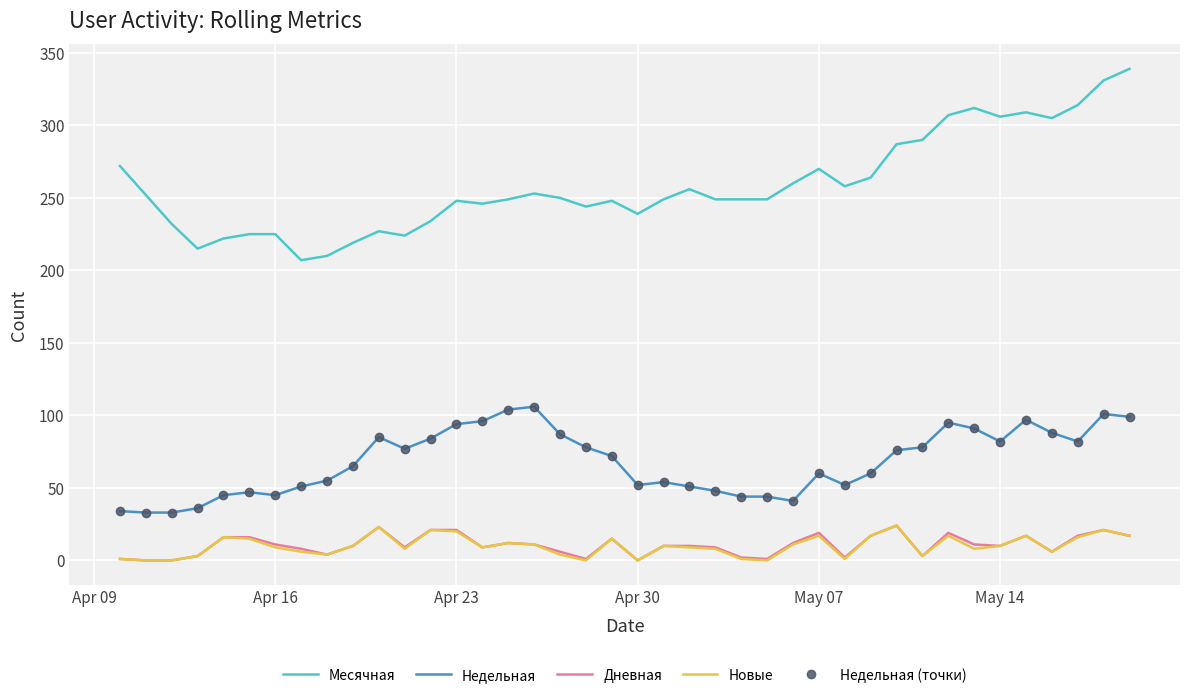

How many lines are shown in the chart?

5